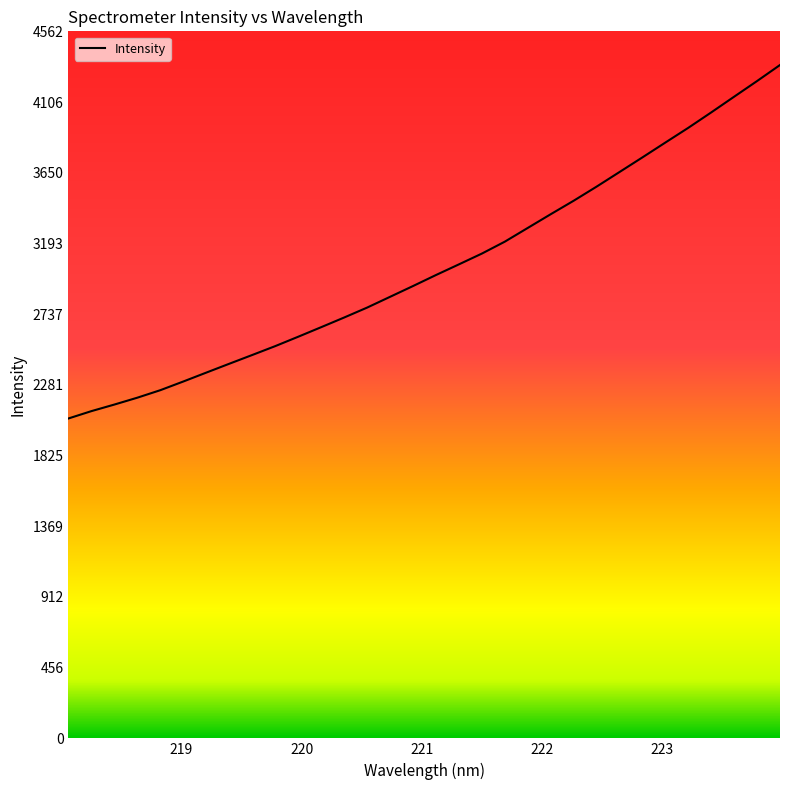

What is the maximum value shown in the chart?

4344.9